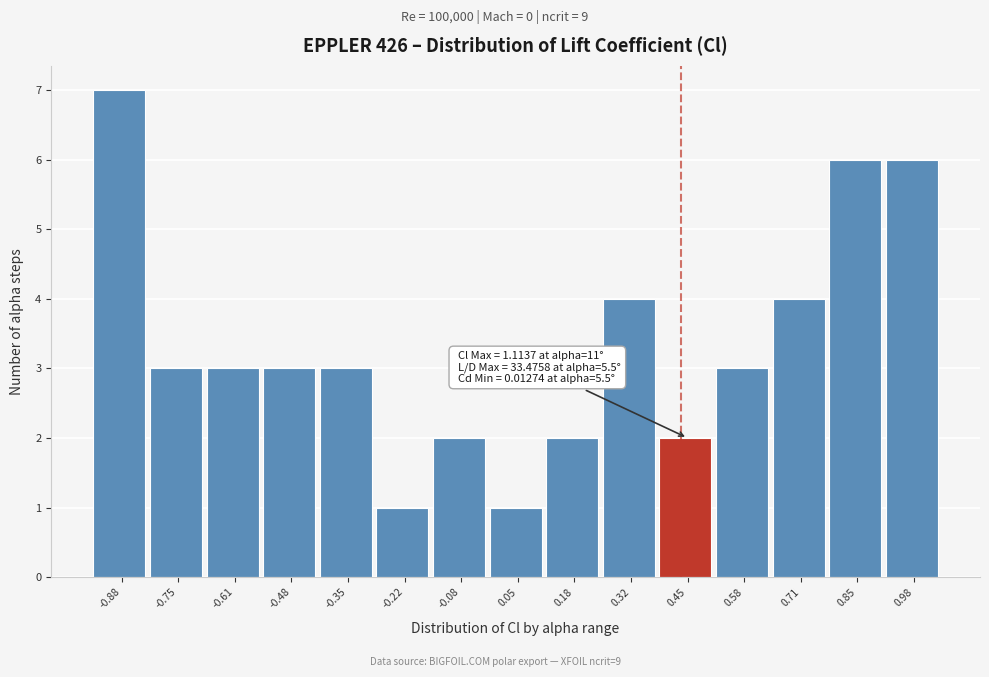

Reading right to left, what are all the values shown in this chart?

6	6	4	3	2	4	2	1	2	1	3	3	3	3	7